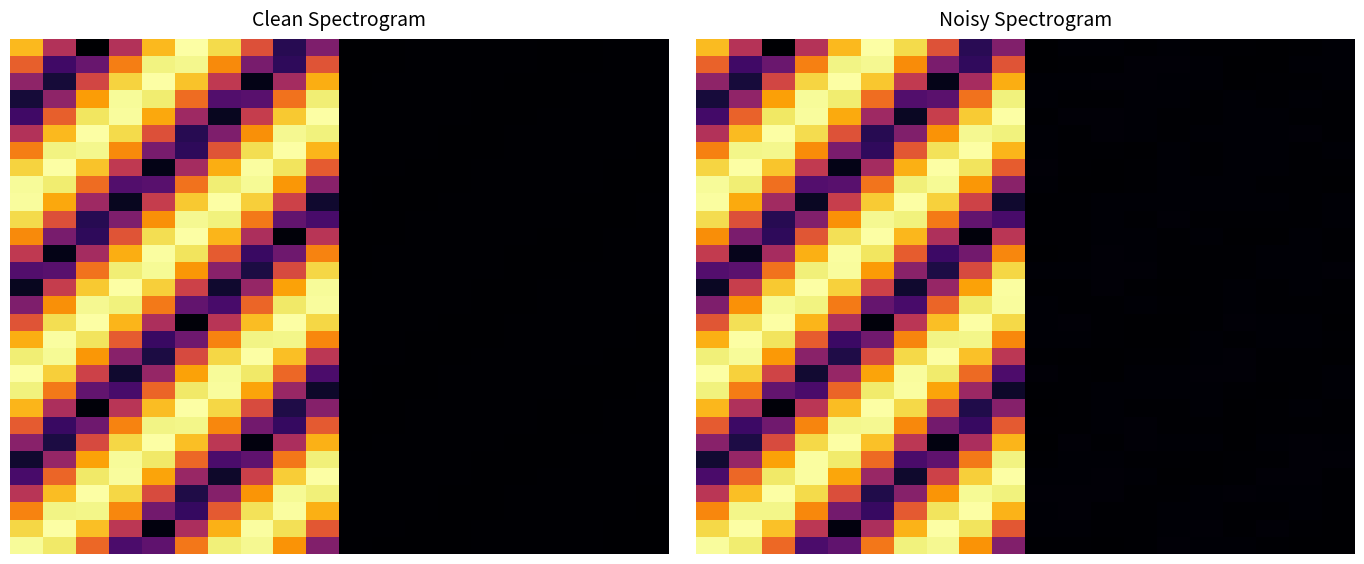

At which category is the sum across all series the highest?

9